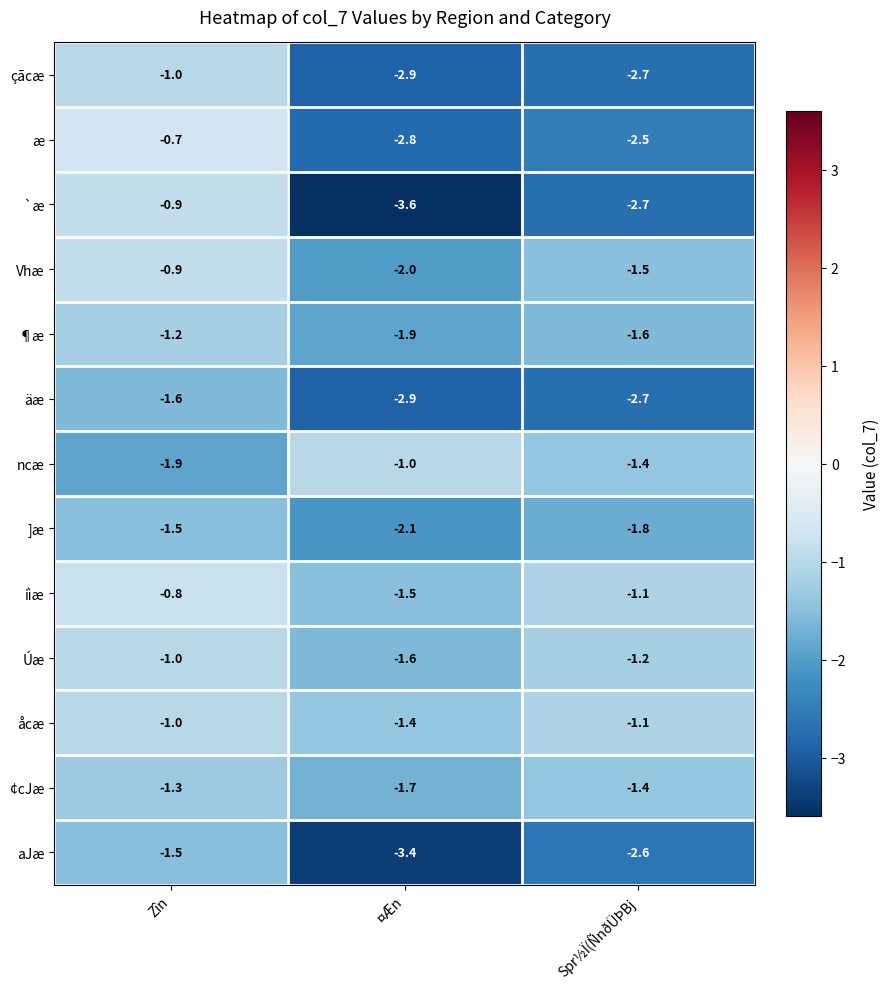

What is the sum of the `æ values at Spr½Ï(ÑnðÜÞBj and ¤Æn?

-6.3